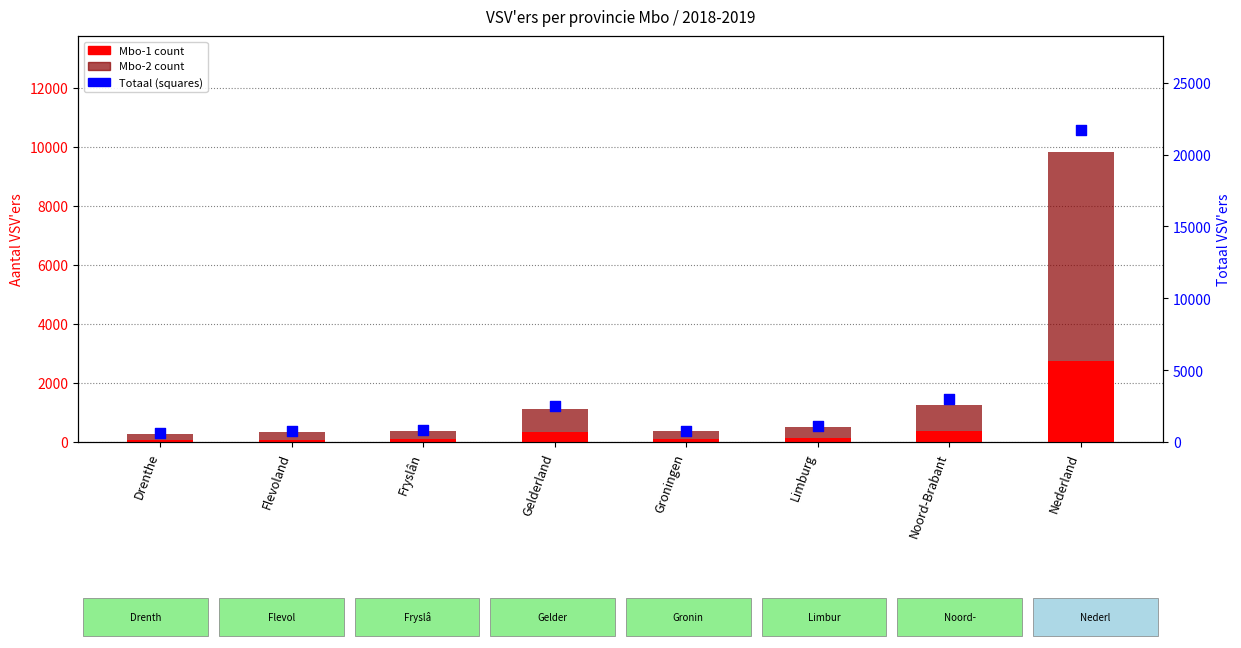

Which series reaches the maximum Y coordinate?

Totaal